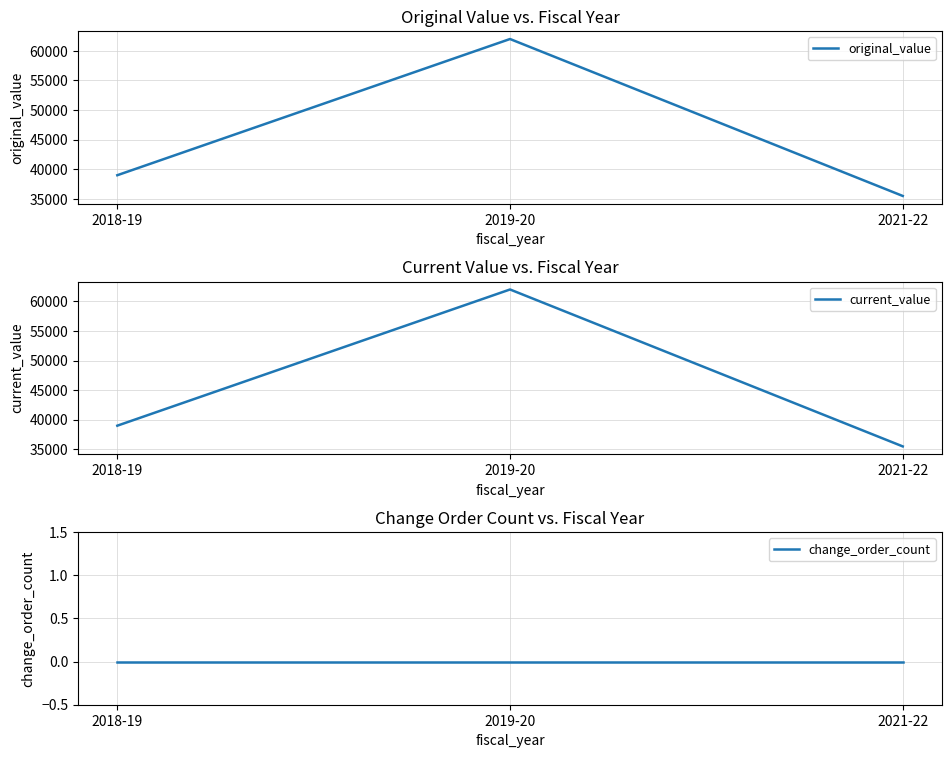

List the labels in order of current_value value, largest first.

2019-20, 2018-19, 2021-22